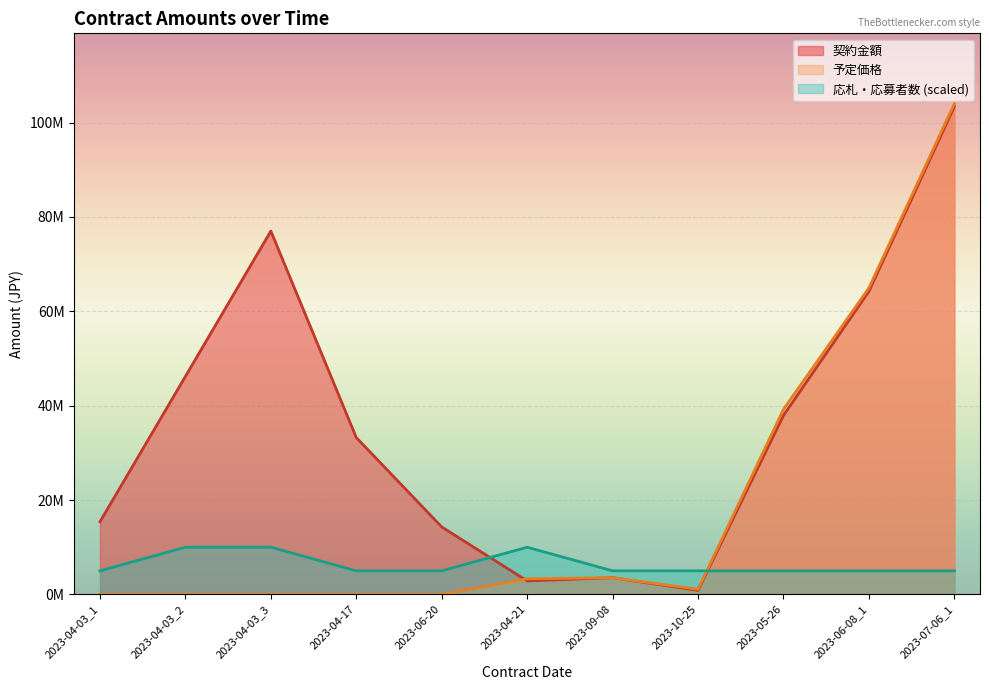

What is the label of the 1st point from the right?

2023-07-06_1